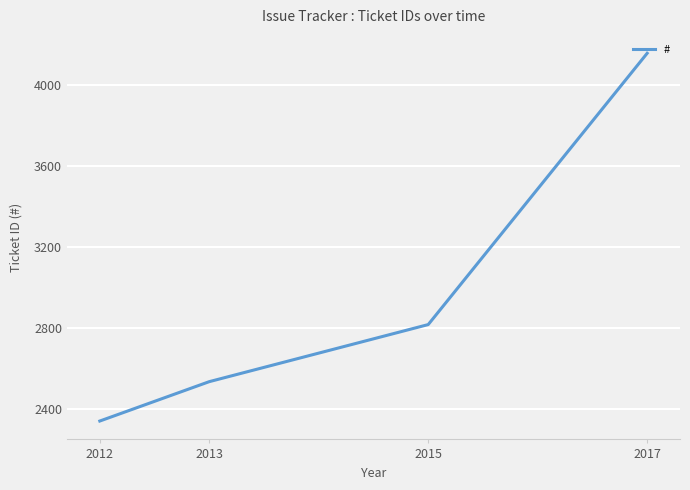

What is the difference between the second highest and minimum values?

475.8